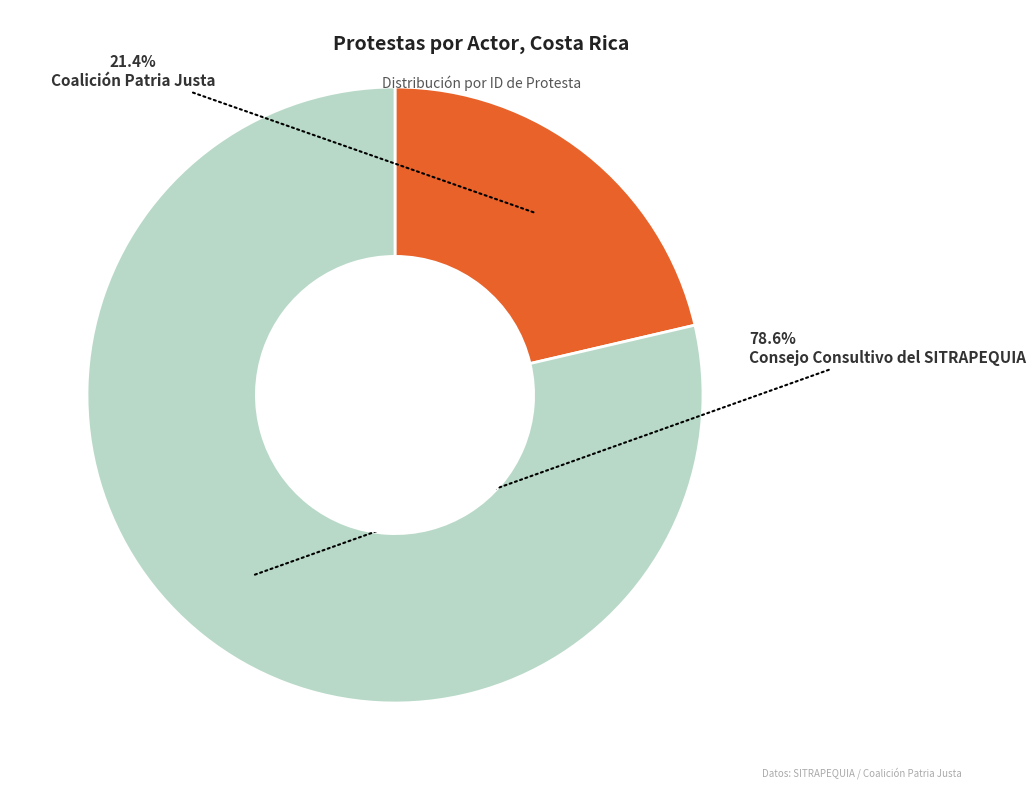

Is there any slice that represents more than half of the pie?

Yes